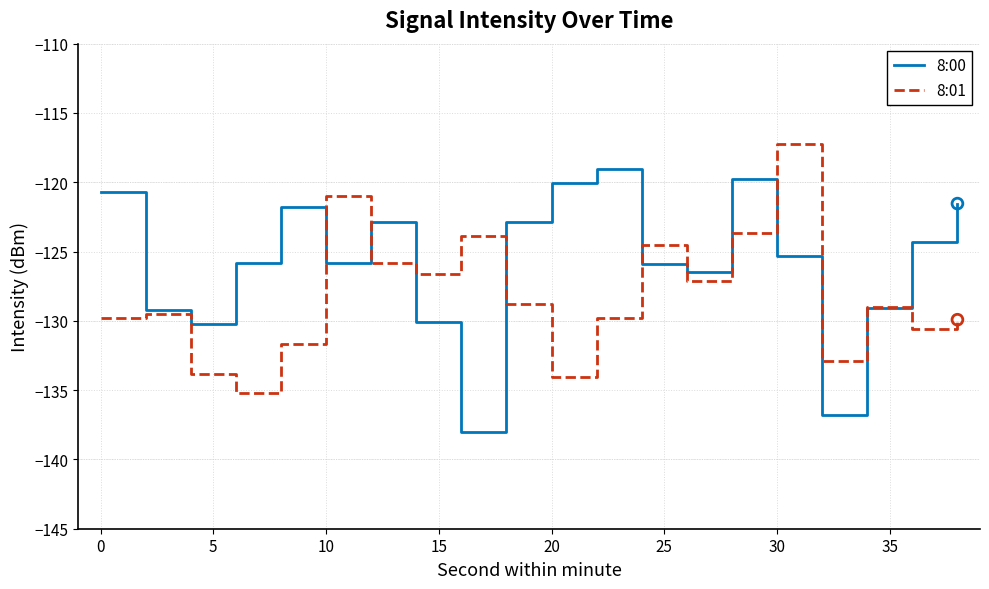

Rank the series by their maximum value, from lowest to highest.

8:00, 8:01